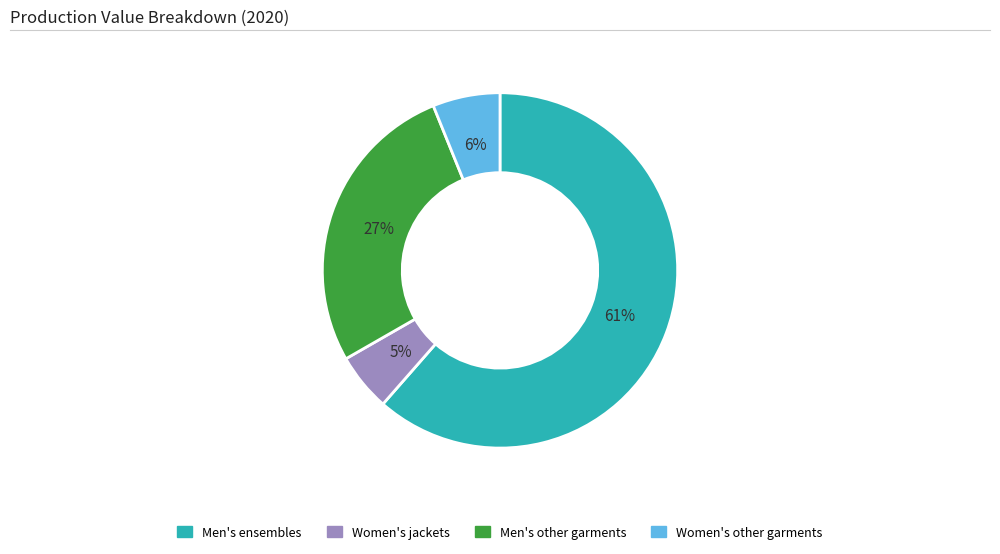

Count the number of slices in the pie.

4